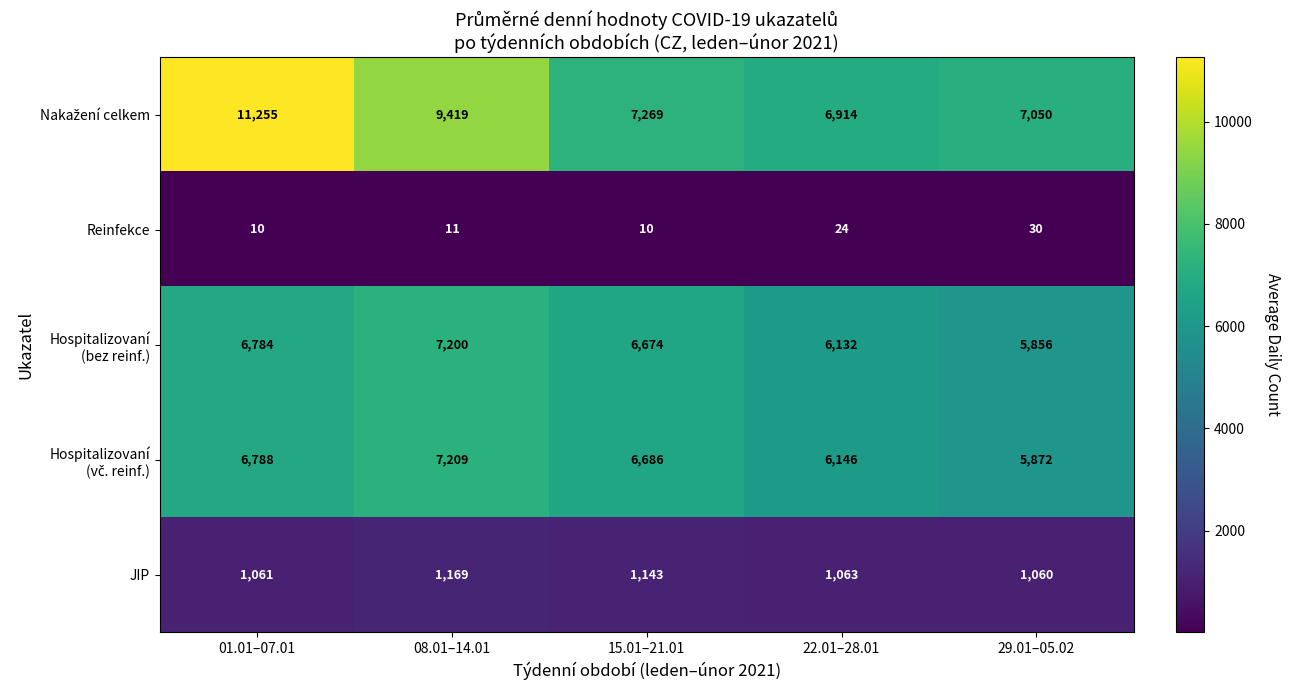

At which category is the sum across all series the highest?

01.01–07.01